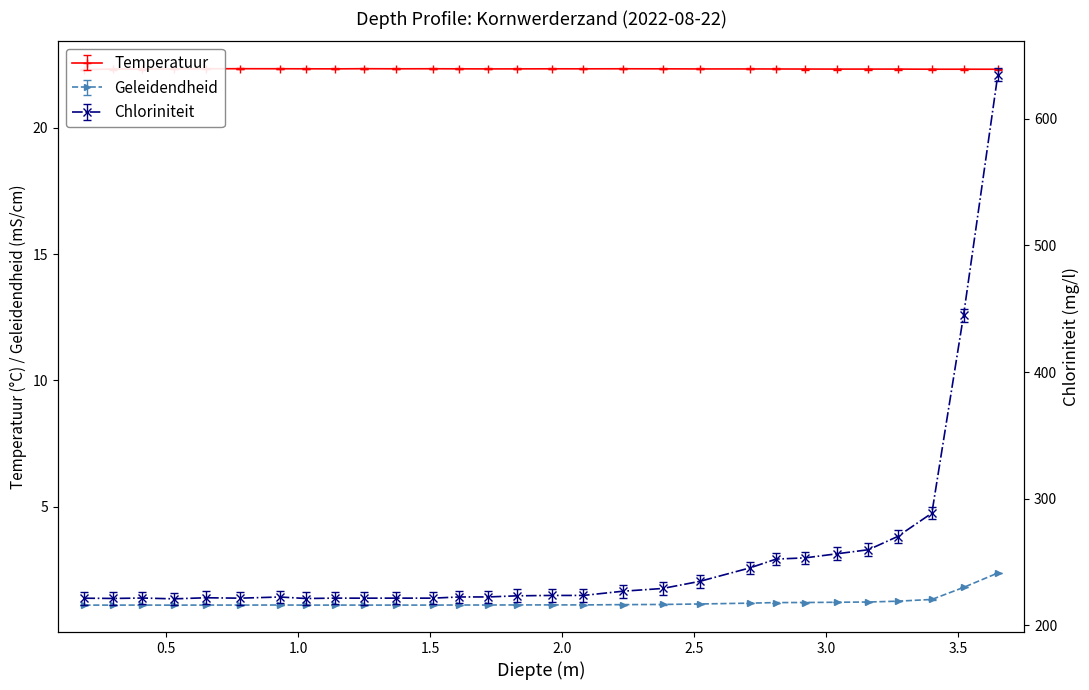

How many data points does each series have?

29